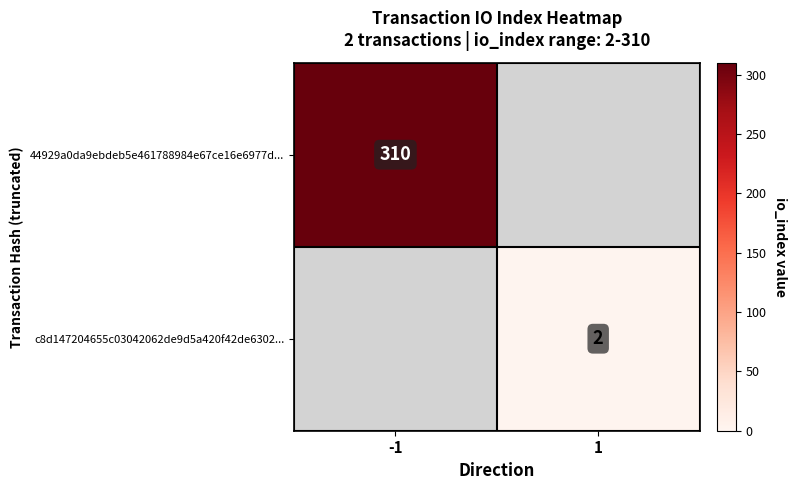

Count the number of categories in the chart.

2